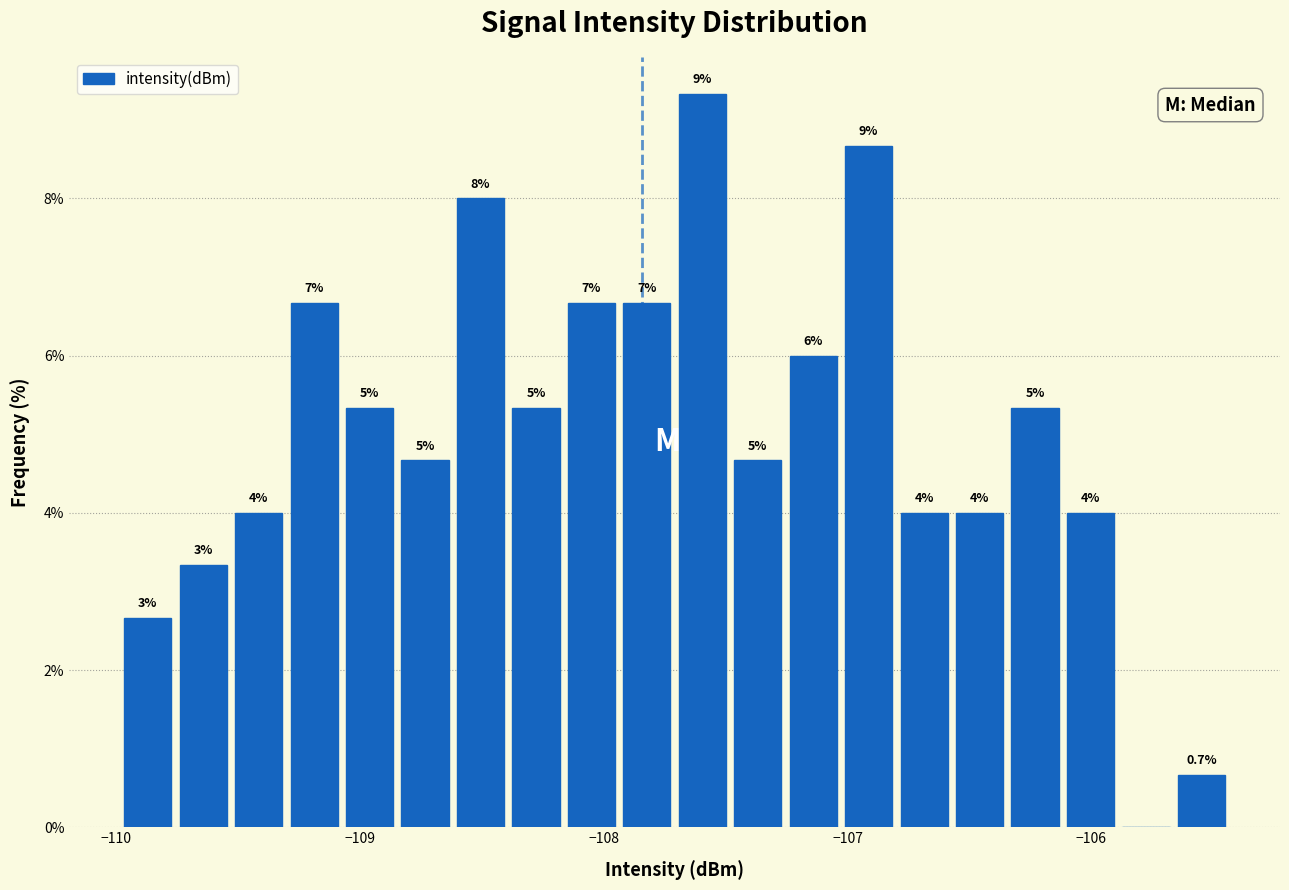

Around what value on the x-axis is the tallest bar? Give the approximate position of its centre, as read against the axis.

-107.6